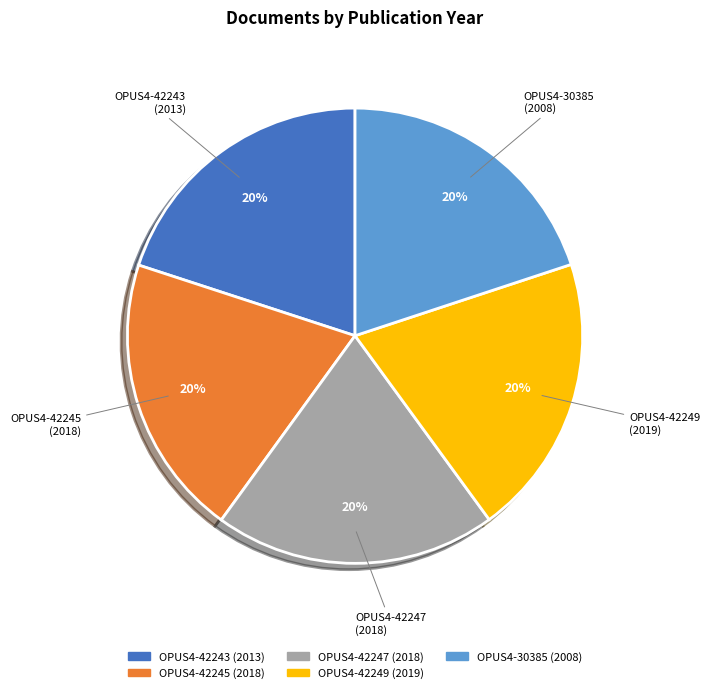

The OPUS4-42249 slice represents 14% of the pie. True or false?

False